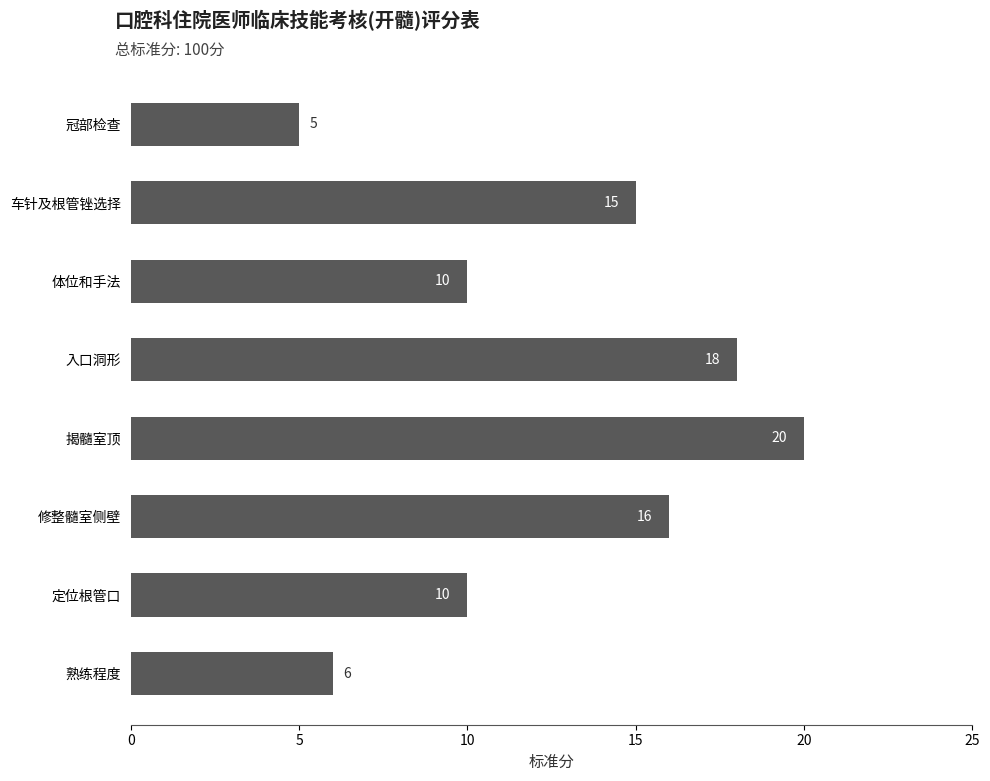

What is the difference between the maximum and minimum values?

15